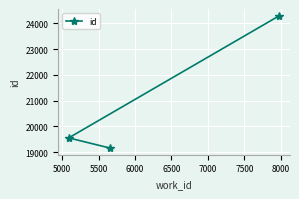

What is the change in value from 5000 to 5500?

+4747